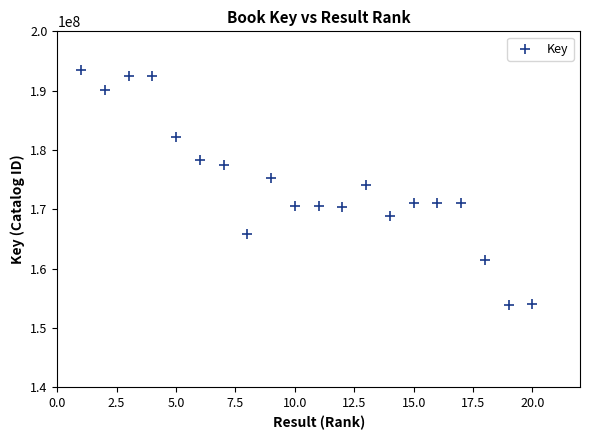

What is the range of Y values (max minus min)?

39511948